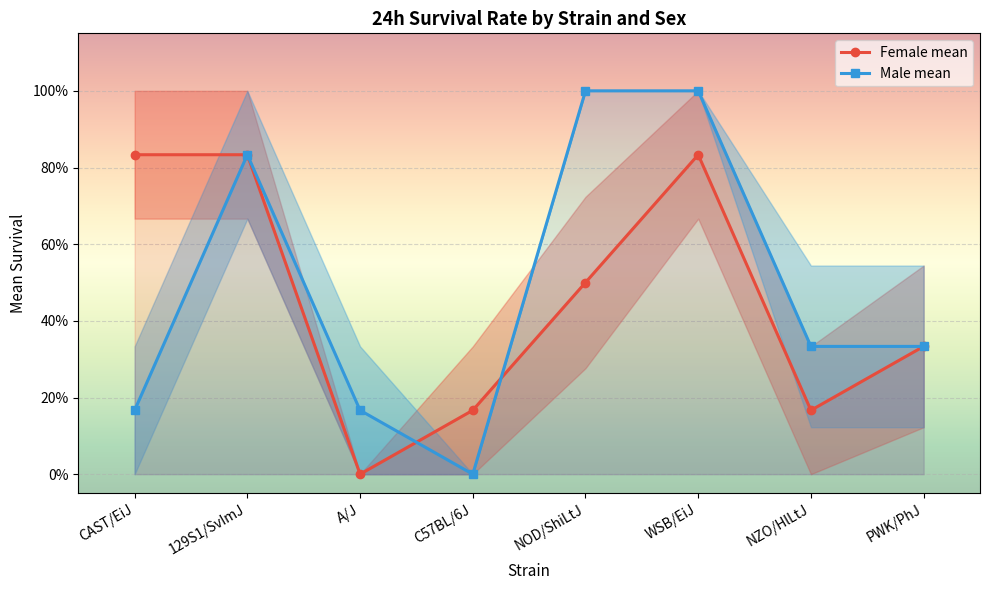

Which series has the widest spread of values?

Male mean